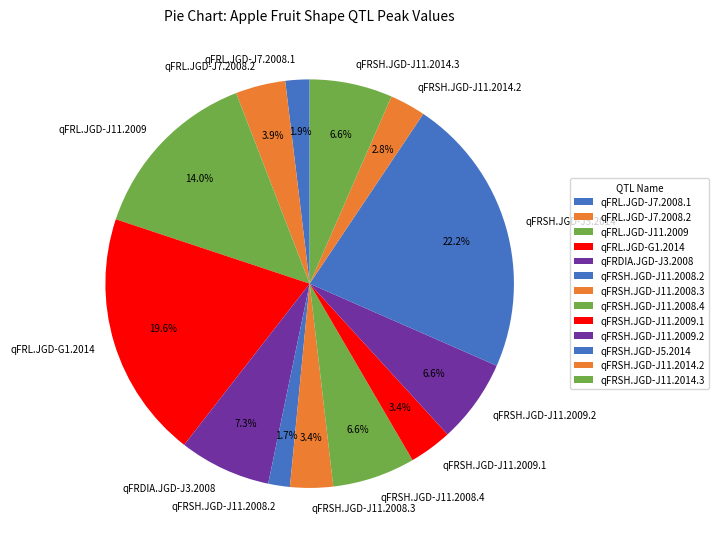

How much of the chart is everything except qFRL.JGD-J7.2008.2?

96.1%